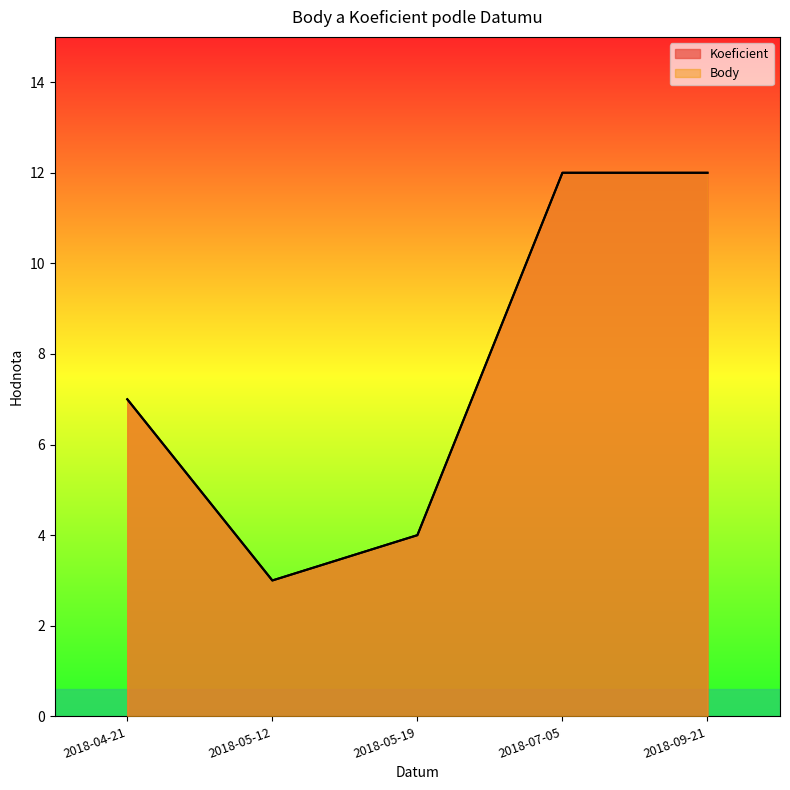

Which series has the widest spread of values?

Koeficient